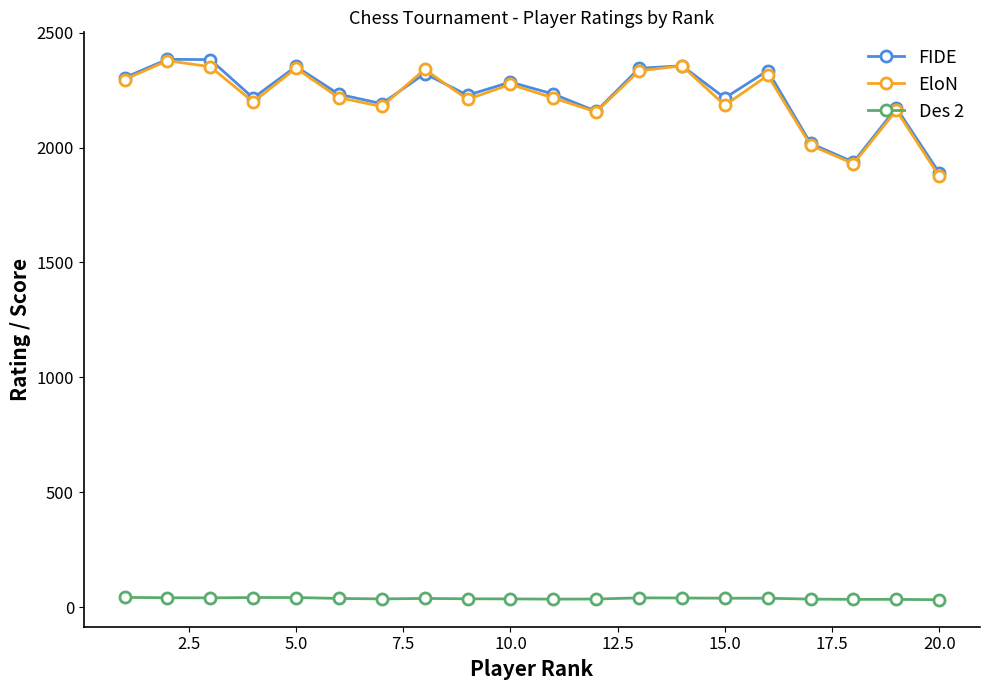

True or false: FIDE and Des 2 intersect in this chart.

False